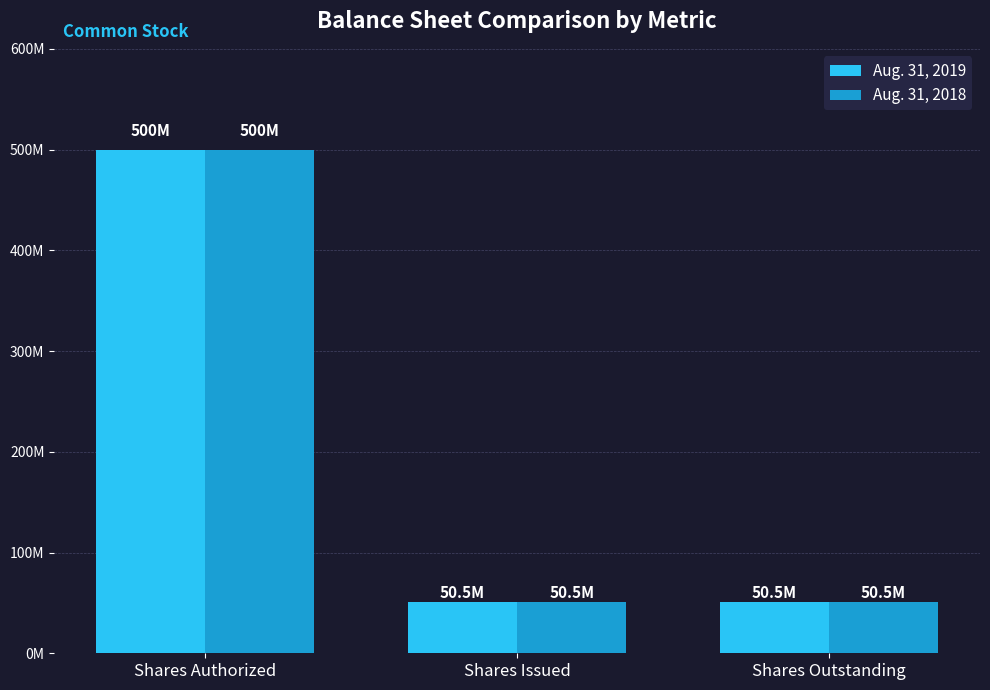

Does the chart contain any negative values?

No